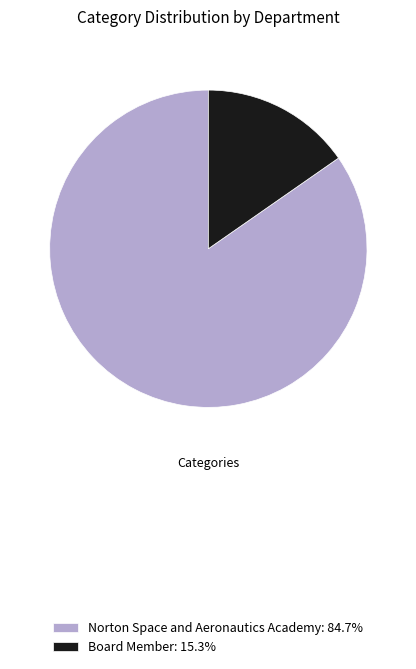

Is it true that Norton Space and Aeronautics Academy is 85% of the pie?

True